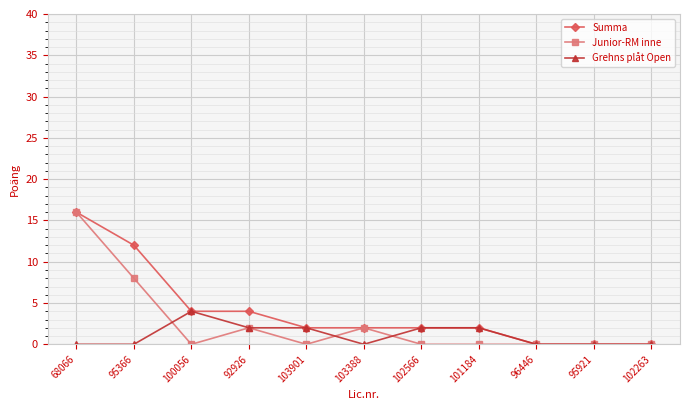

What is the spread (max minus min) of values at 68066?

16